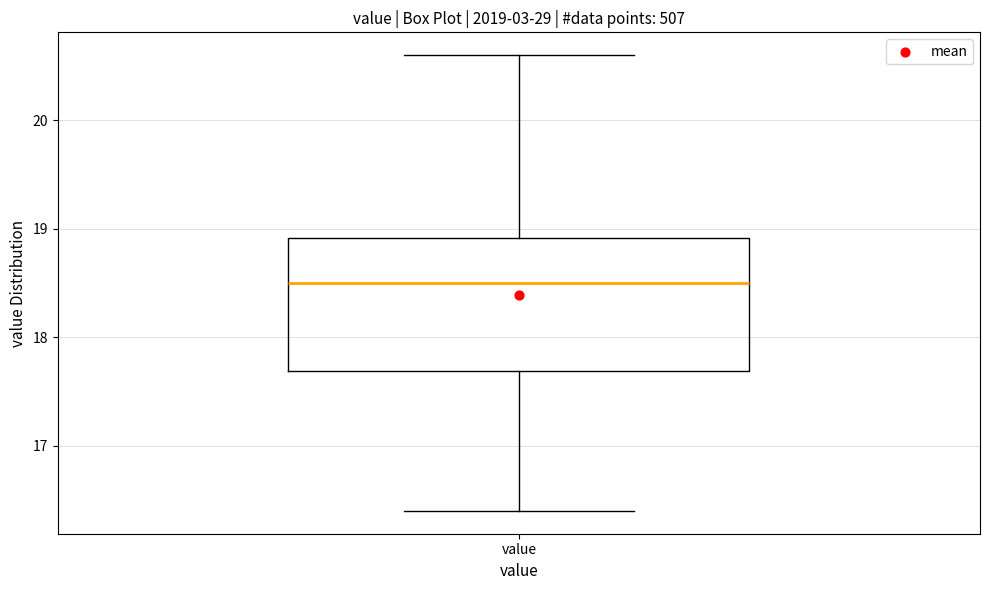

Read this box plot against the y-axis: the position of the median line, the range covered by the box, and the ends of both whiskers. The values are not printed on the chart, so give them approximately, as read against the axis.

median 18.5, box 17.7 to 18.9, whiskers 16.4 to 20.6